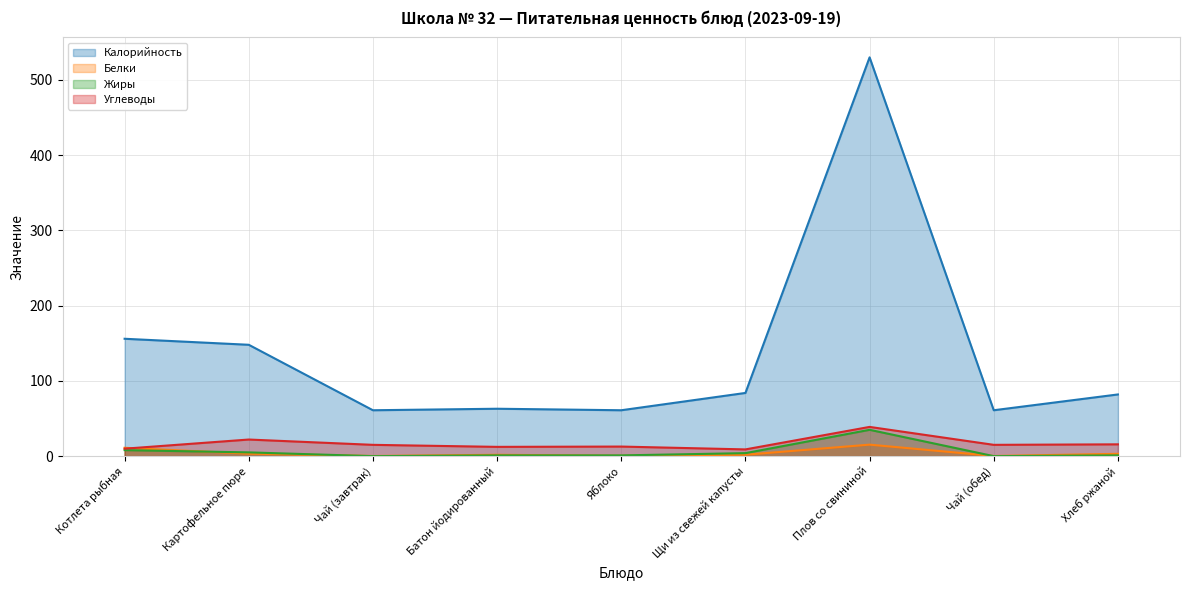

What value does the Калорийность series have at Яблоко?

61.0